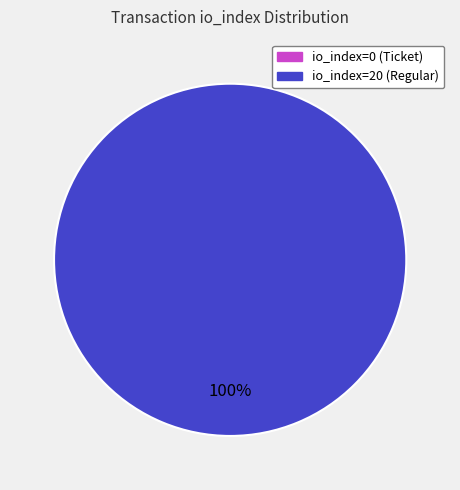

Which category has the smallest portion of the pie?

io_index=0 (Ticket)